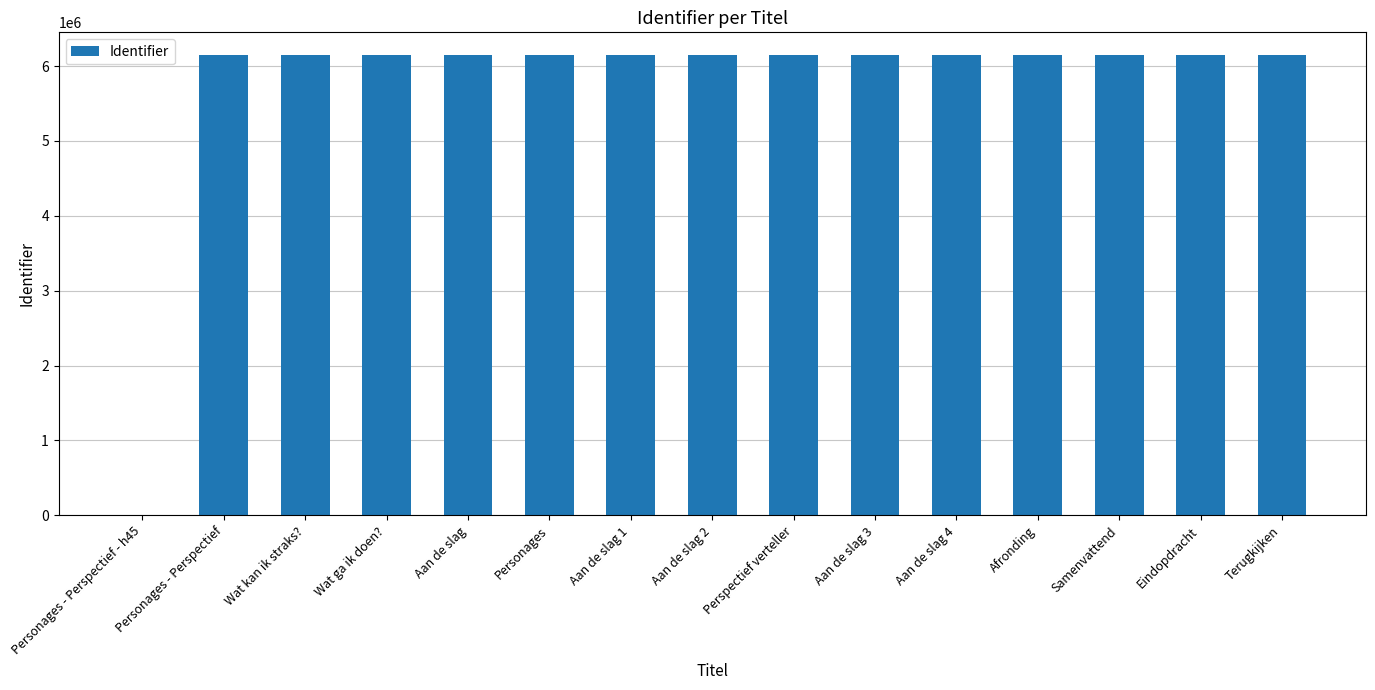

Is it true that the value at Aan de slag 4 is 3815853?

False